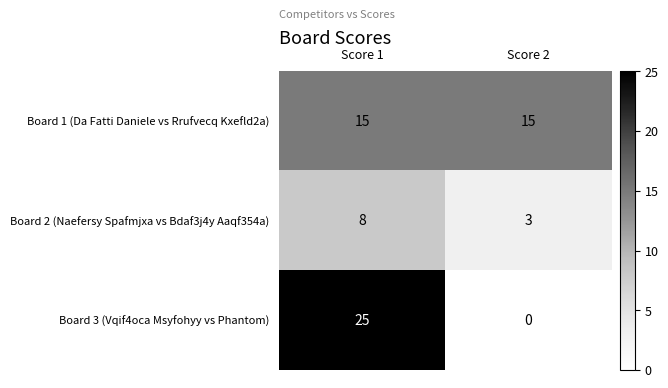

Rank the series by their average value, from highest to lowest.

Board 1 (Da Fatti Daniele vs Rrufvecq Kxefld2a), Board 3 (Vqif4oca Msyfohyy vs Phantom), Board 2 (Naefersy Spafmjxa vs Bdaf3j4y Aaqf354a)